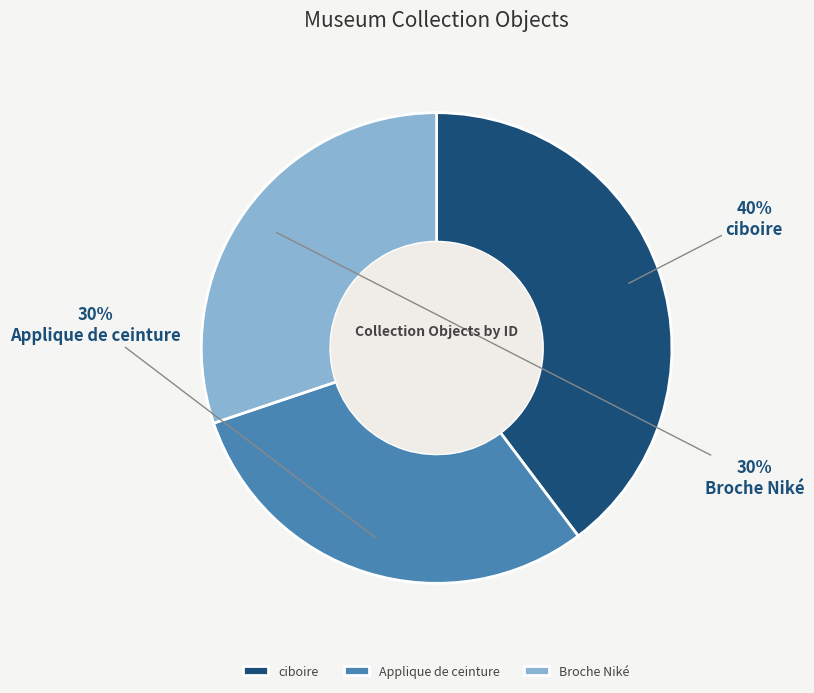

What is the largest slice in the pie chart?

ciboire